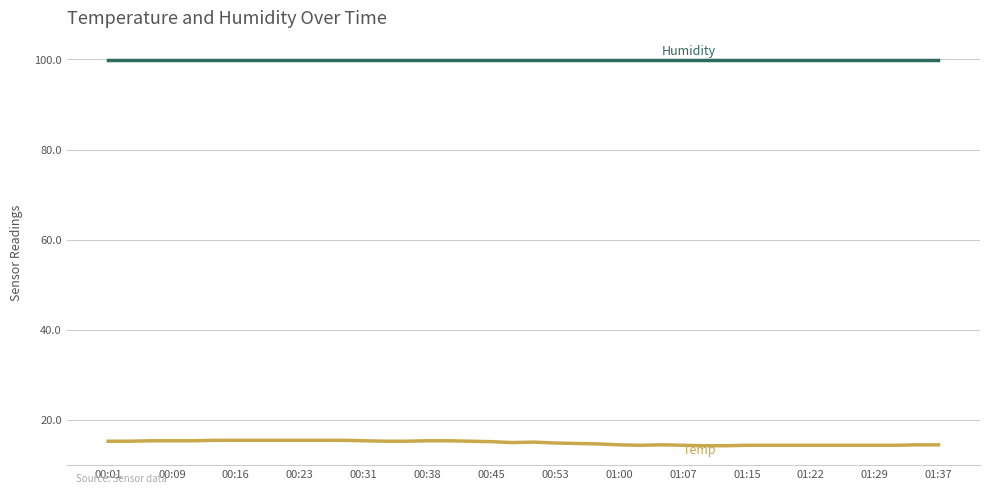

What is the smallest value displayed?

14.3